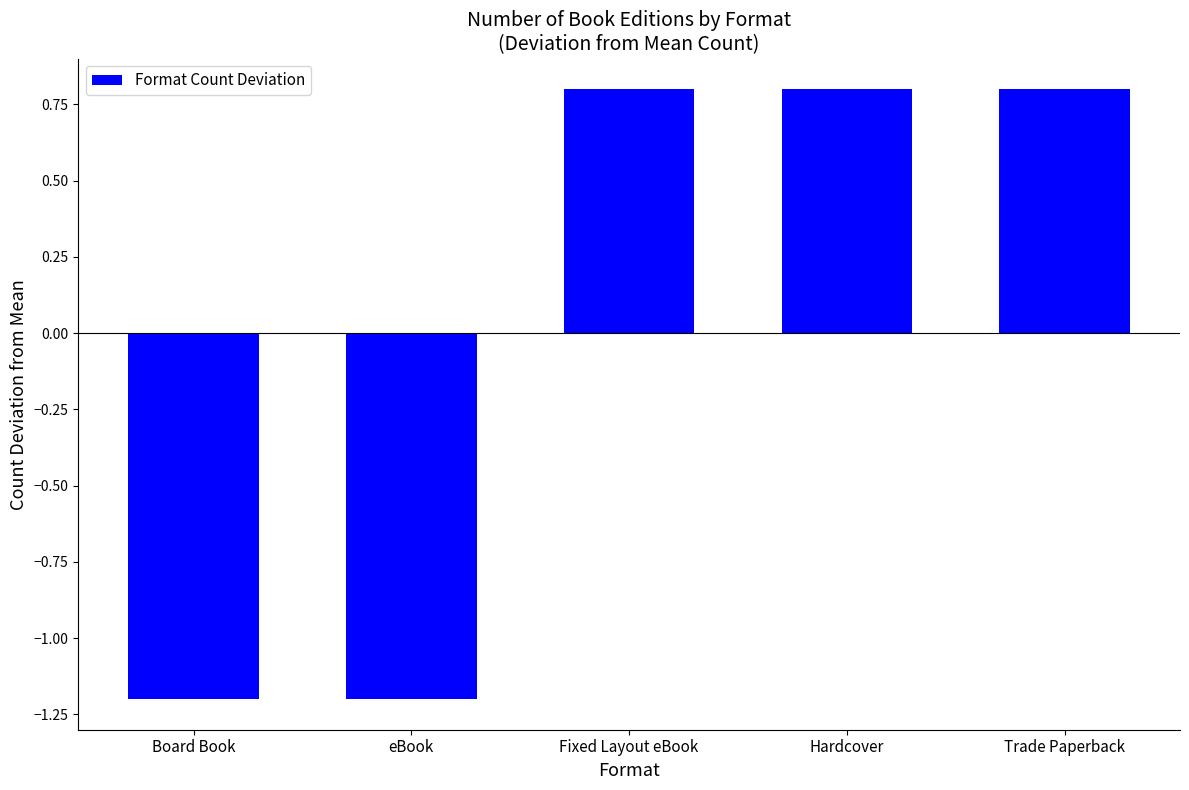

What is the difference between the maximum and minimum values?

2.0